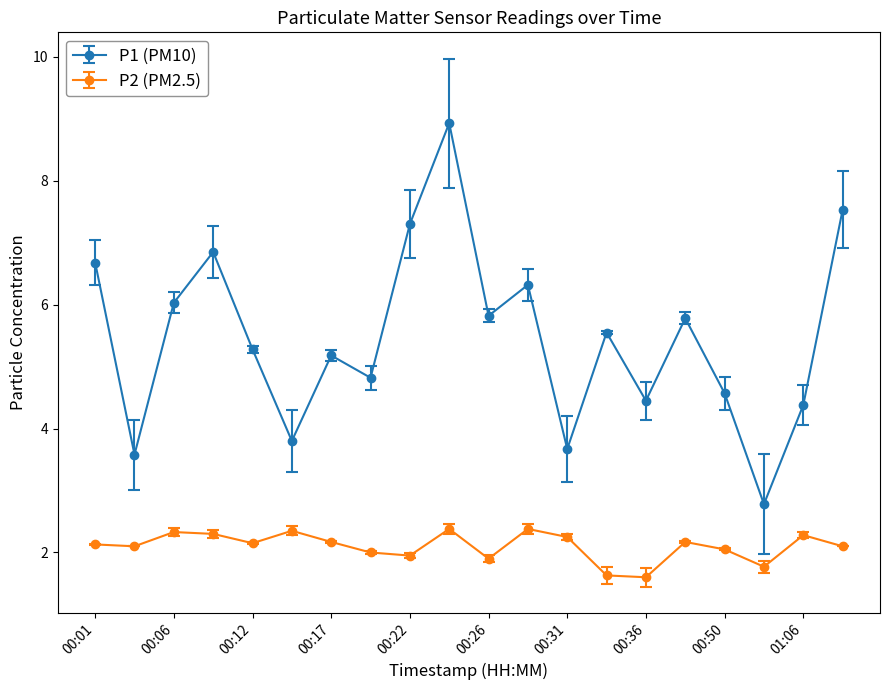

Which series has the widest spread of values?

P1 (PM10)